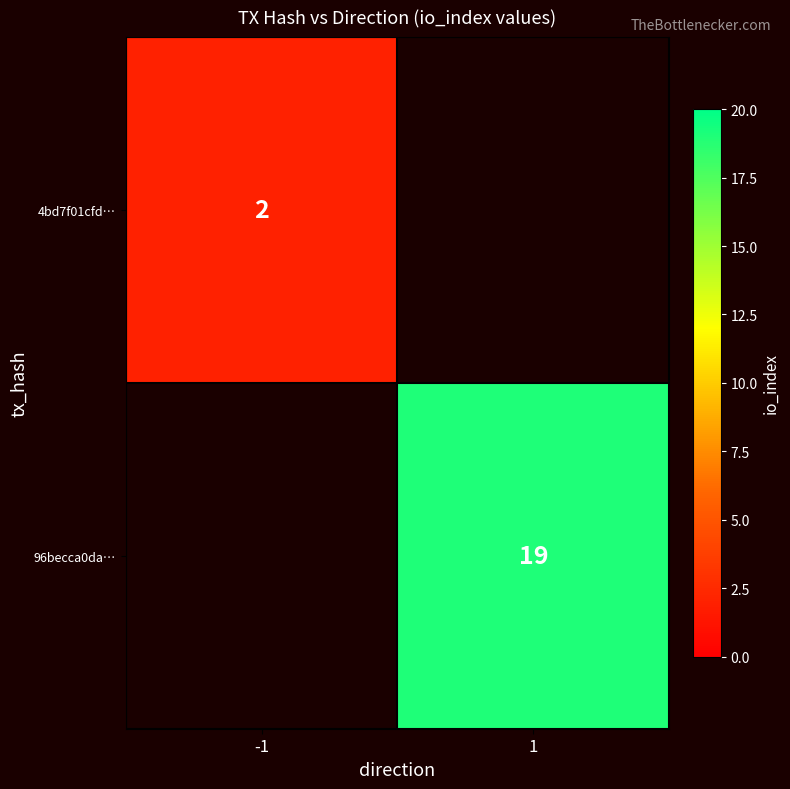

True or false: 96becca0da… has a value of 19 at 1.

True